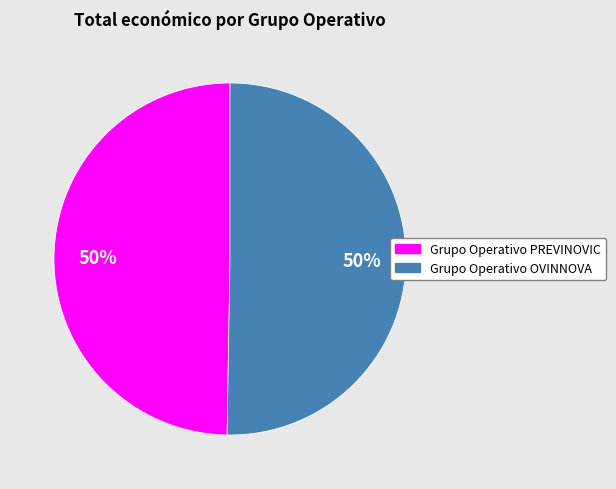

To the nearest percent, what is the average slice percentage?

50%